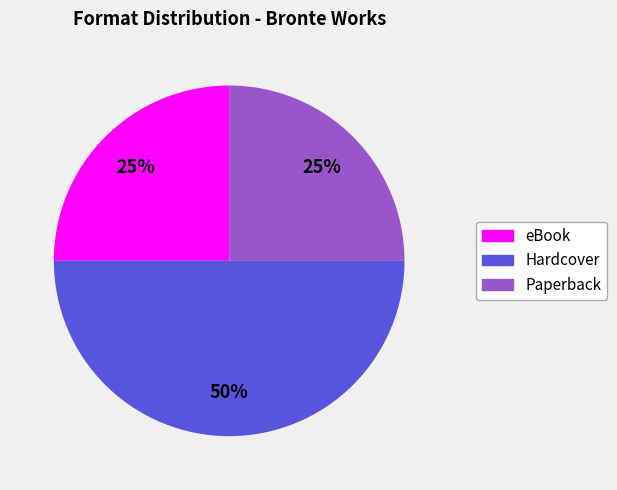

To the nearest percent, what is the difference between the largest and smallest slice percentages?

25%